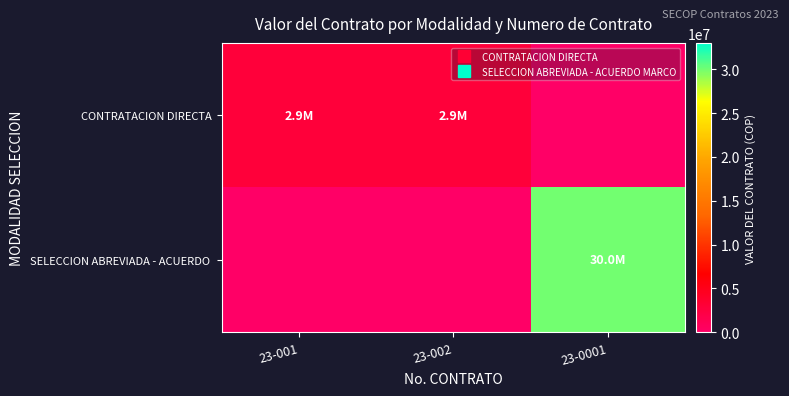

Rank the series at 23-0001 from lowest to highest value.

CONTRATACION DIRECTA, SELECCION ABREVIADA - ACUERDO